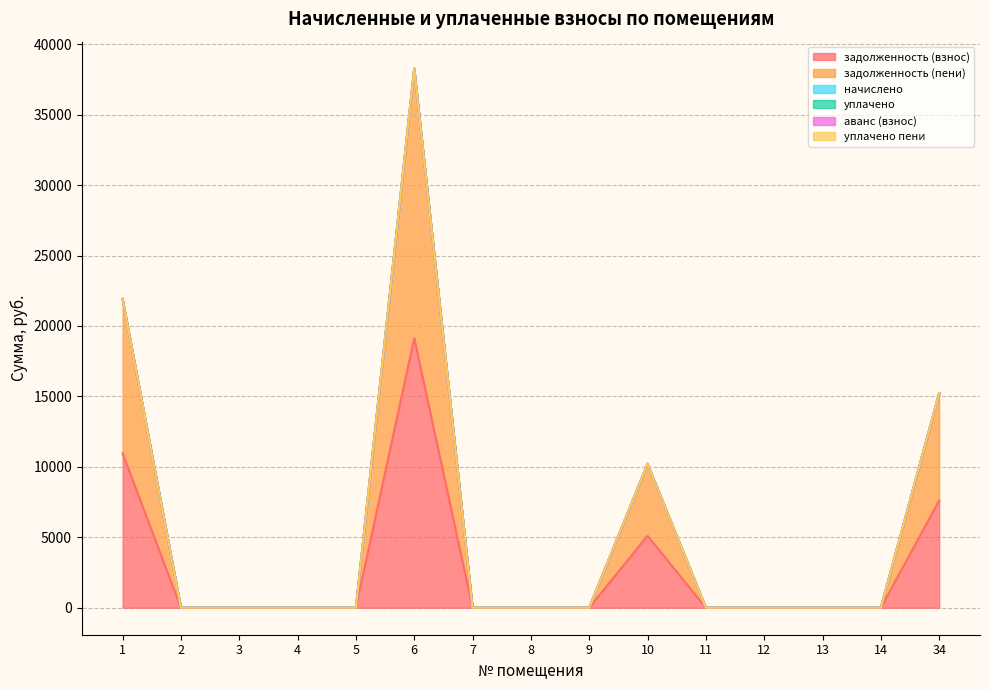

At which category is the sum across all series the highest?

6